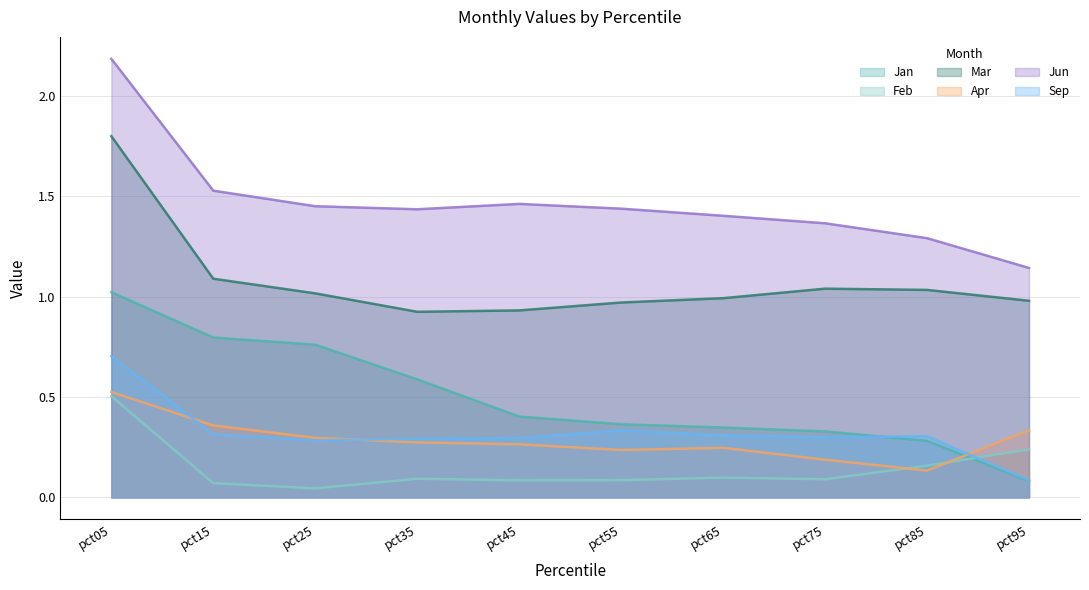

Where is Sep nearest to the value 0?

pct95